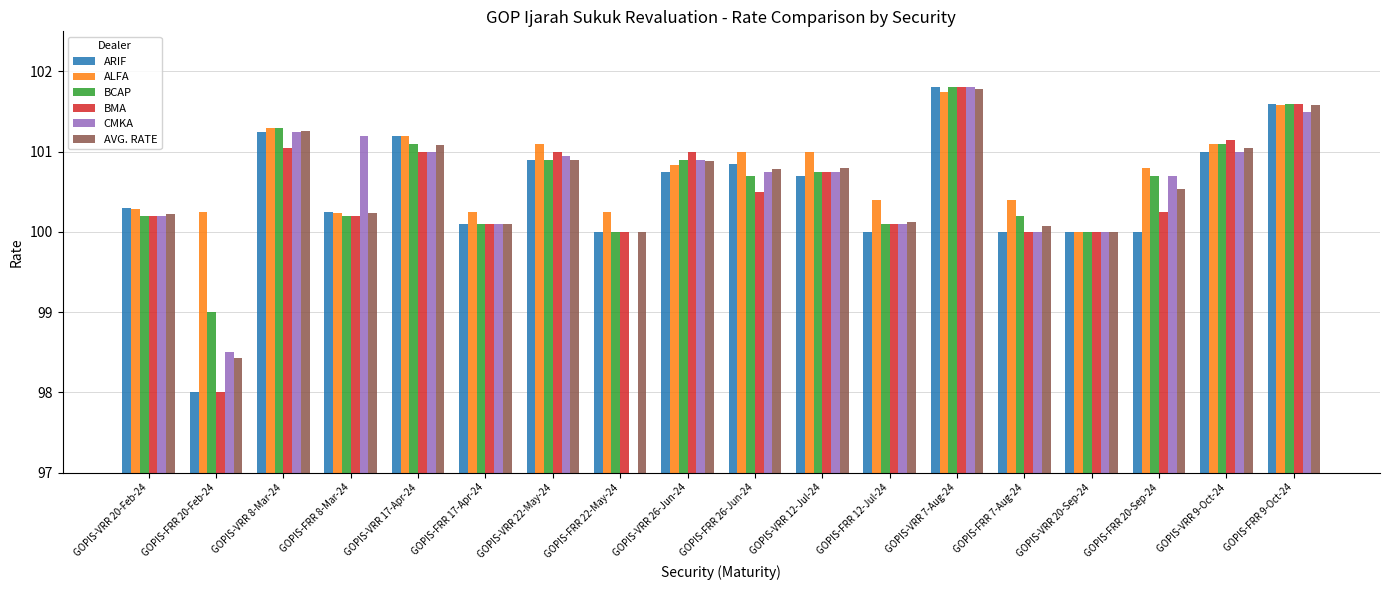

True or false: BCAP has a value of 45.0 at GOPIS-VRR 20-Sep-24.

False